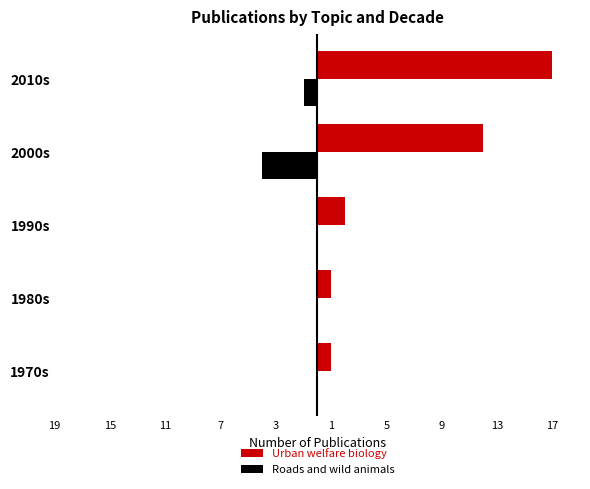

Reading right to left, transcribe all the data shown in this chart.

Urban welfare biology: 17	12	2	1	1
Roads and wild animals: -1	-4	0	0	0